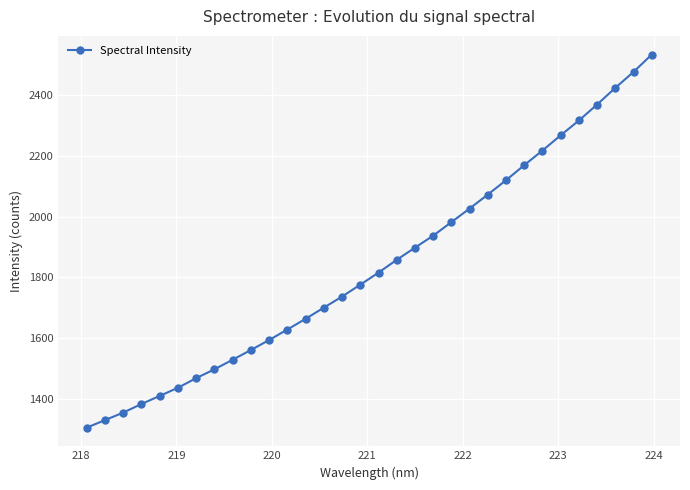

What is the sum of all values?

58865.8